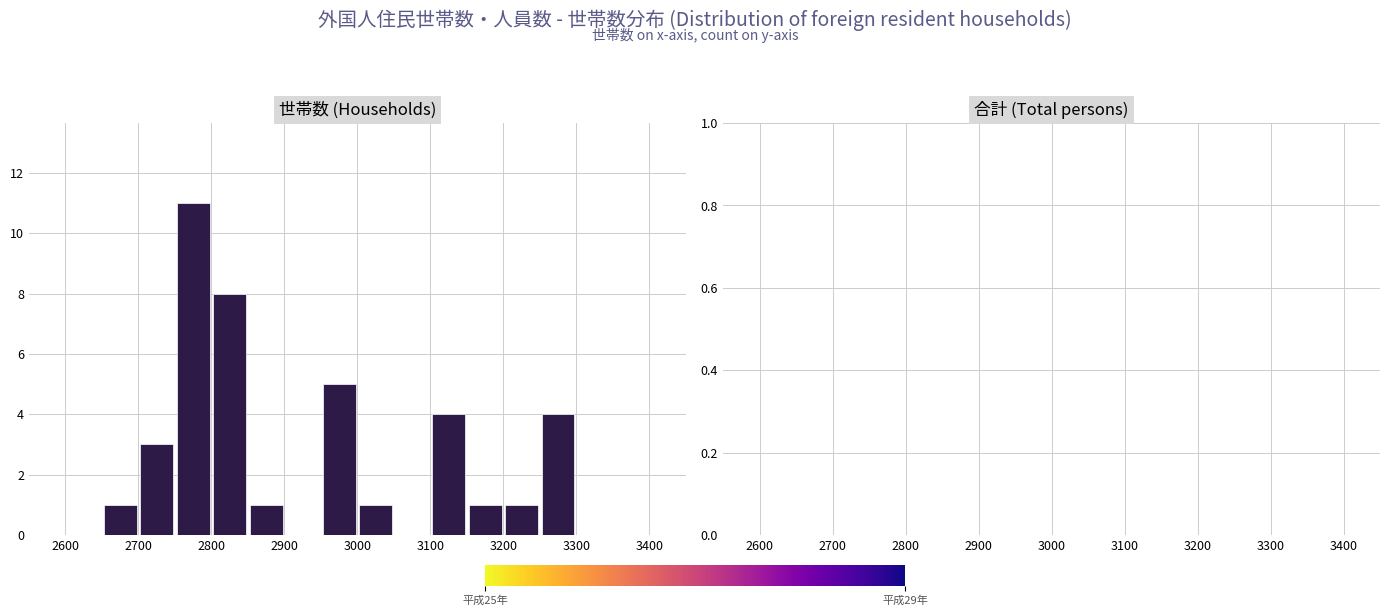

Over which range of the x-axis is the bar tallest?

2750 to 2800